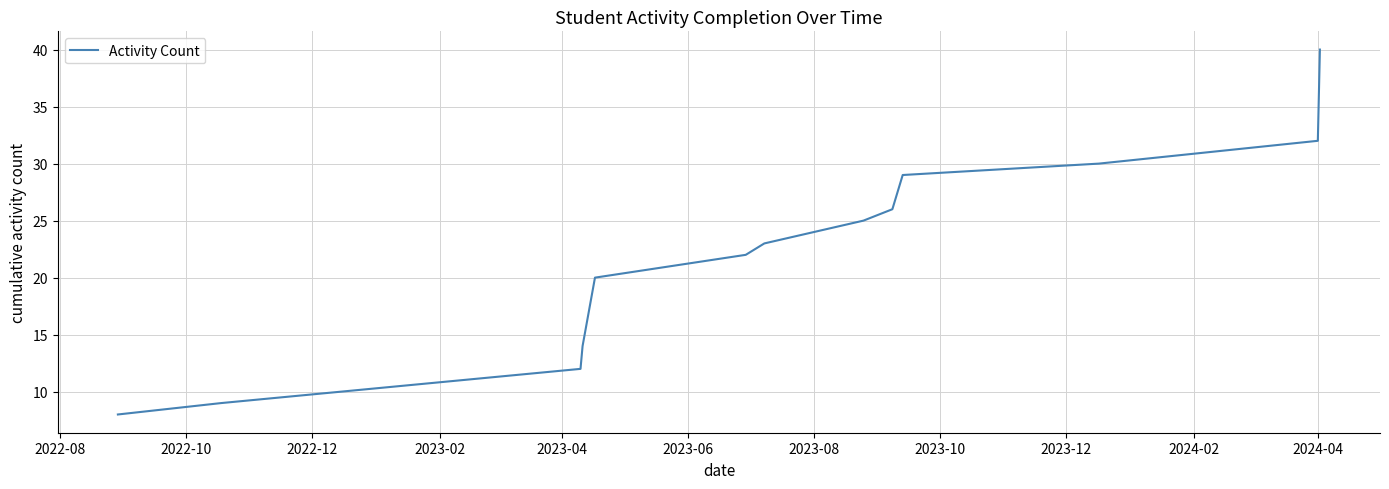

What is the minimum value shown in the chart?

8